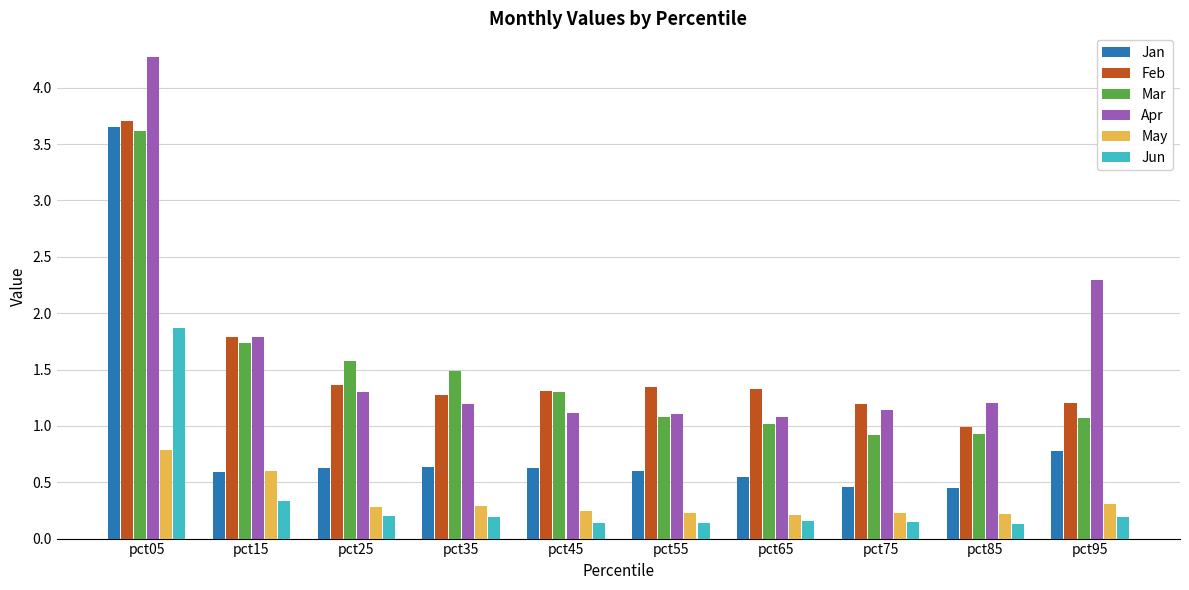

The Jan series shows 1.0 at pct35. True or false?

False